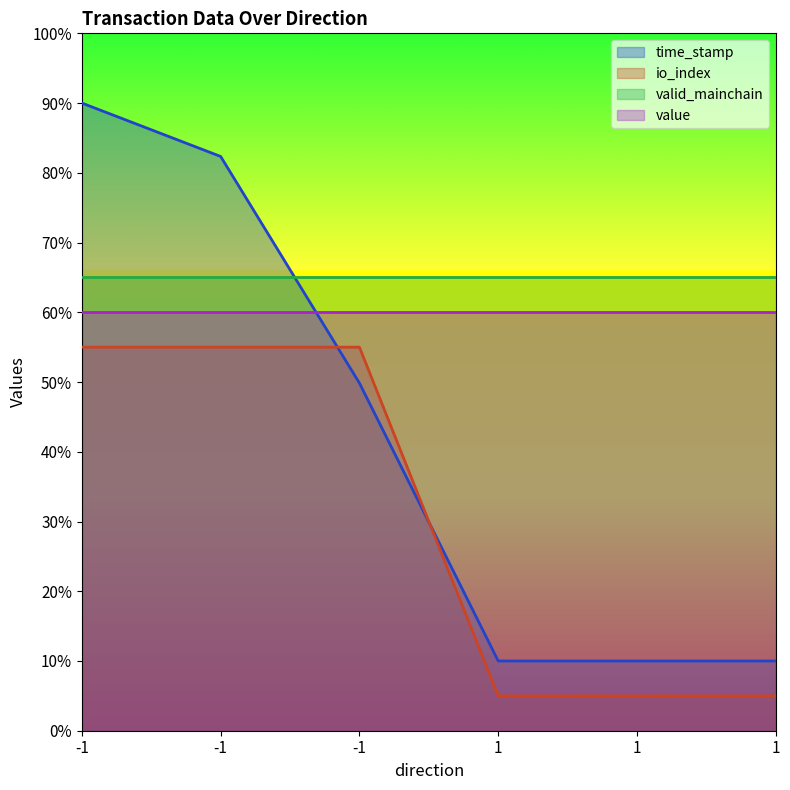

What is the difference between the highest and lowest values at -1?

35.0